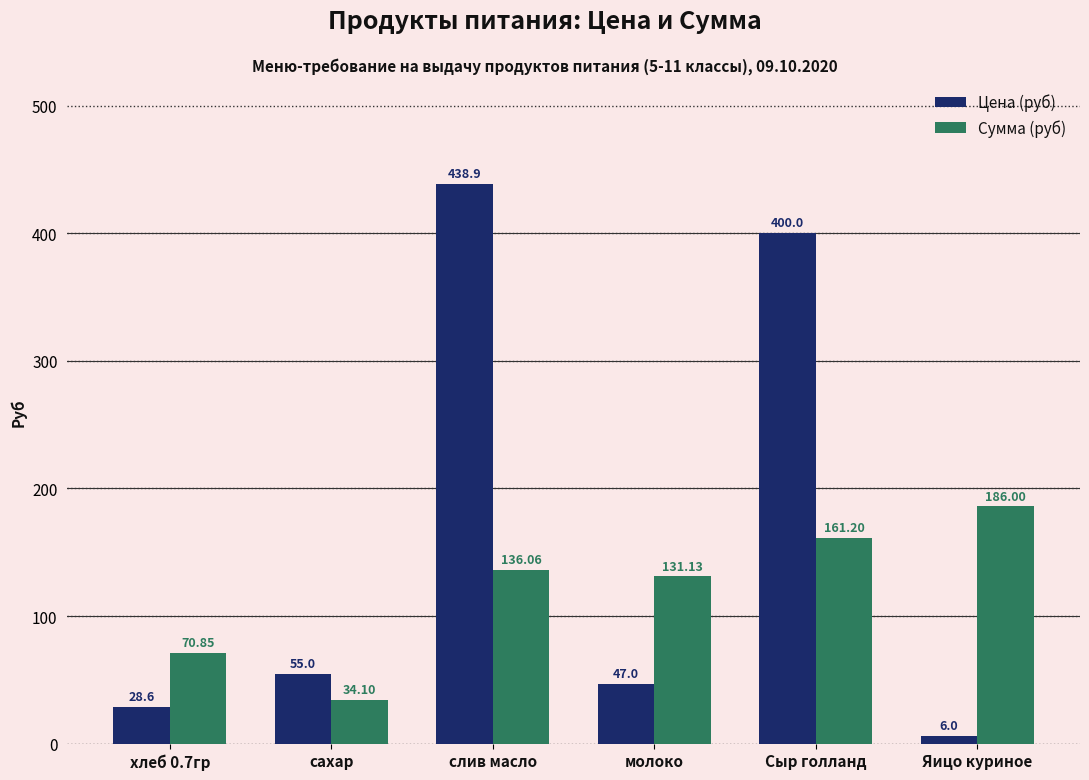

At which category is the sum across all series the highest?

слив масло